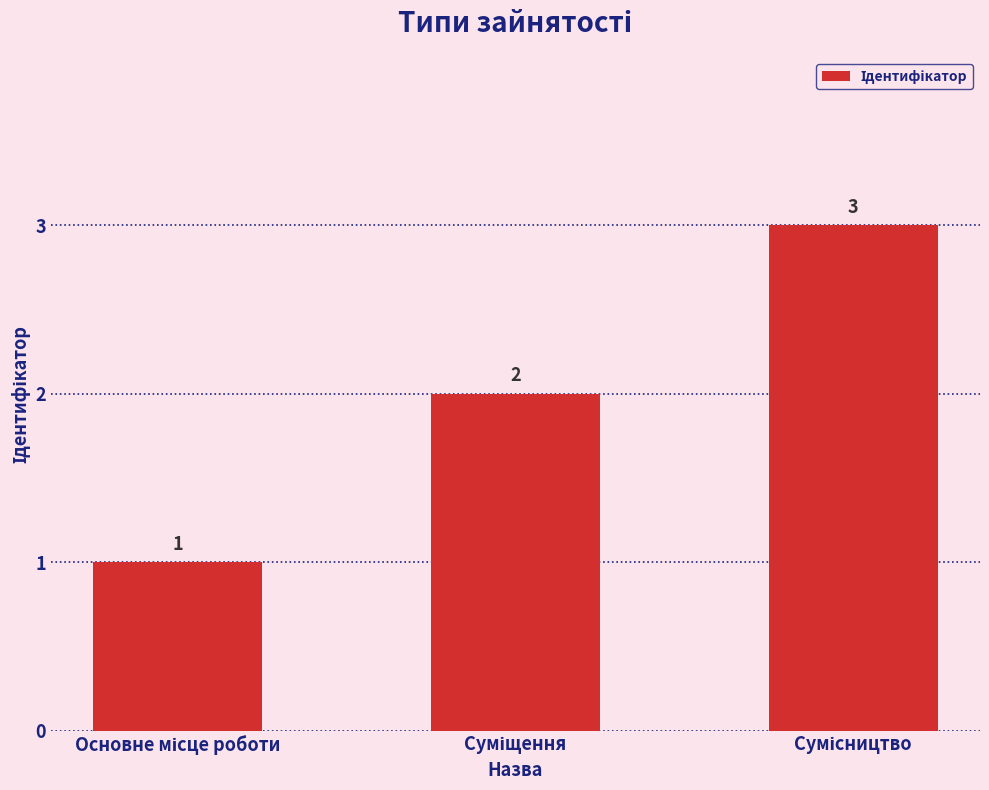

What is the greatest value displayed?

3